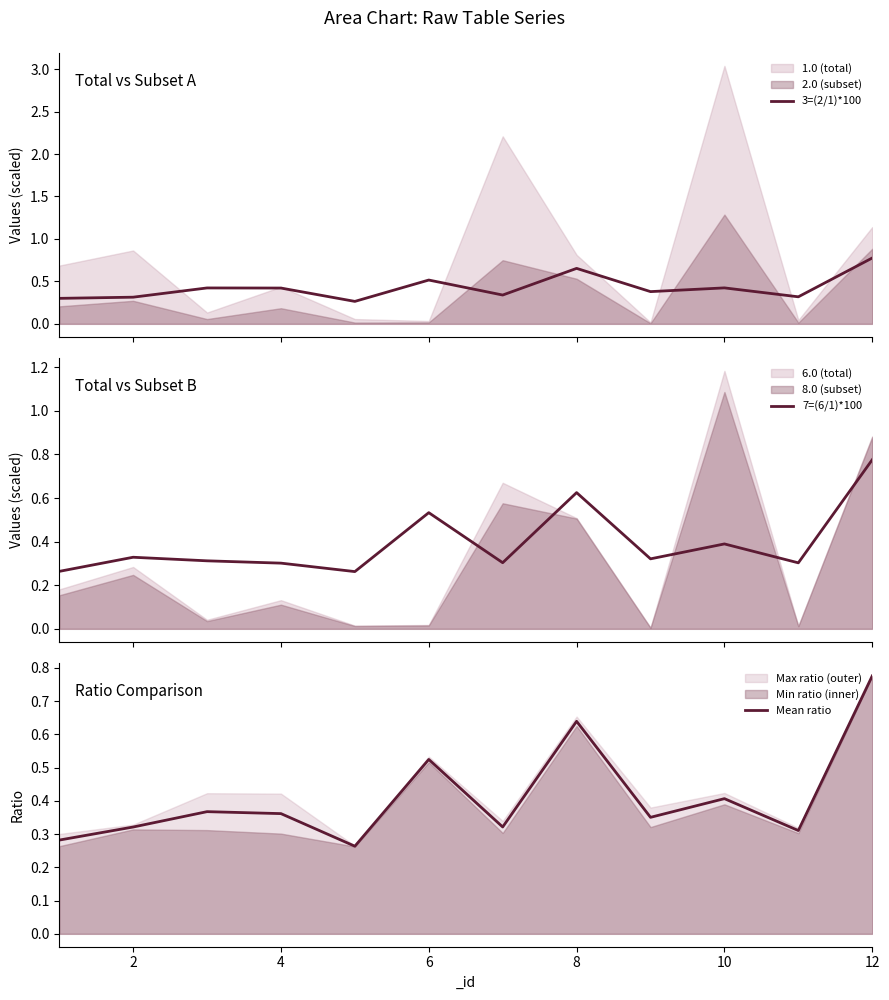

Reading right to left, what are all the values shown in this chart?

3=(2/1)*100: 0.8	0.3	0.4	0.4	0.7	0.3	0.5	0.3	0.4	0.4	0.3	0.3
7=(6/1)*100: 0.8	0.3	0.4	0.3	0.6	0.3	0.5	0.3	0.3	0.3	0.3	0.3
Mean ratio: 0.8	0.3	0.4	0.4	0.6	0.3	0.5	0.3	0.4	0.4	0.3	0.3